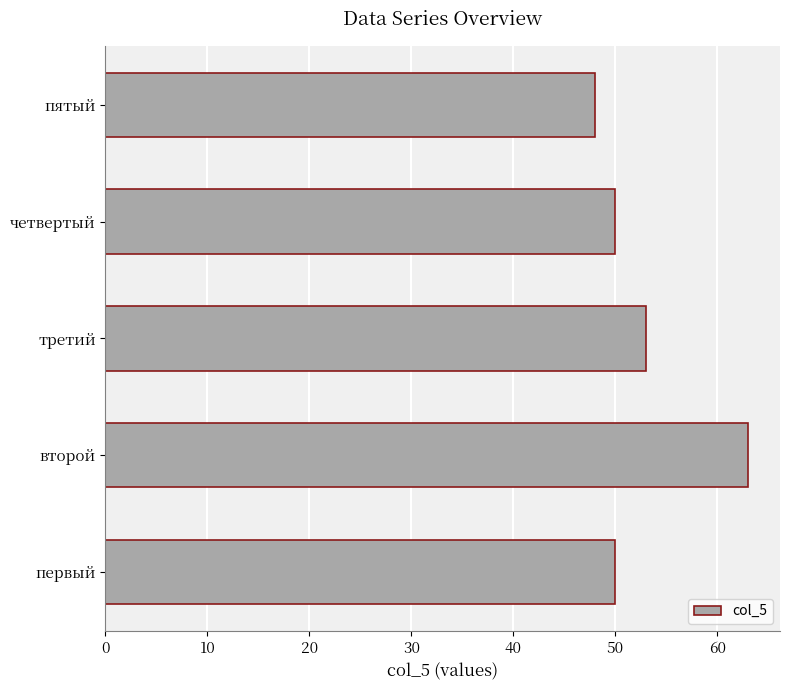

What is the sum of all values?

264